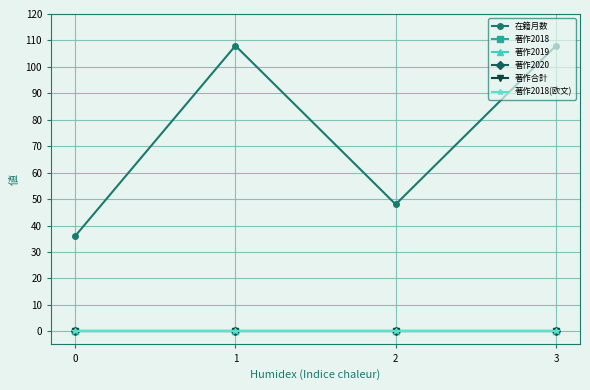

Is this an area chart (filled region under the line)?

No